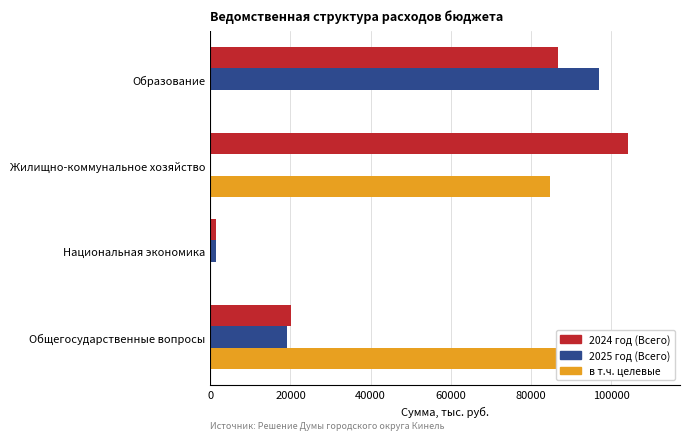

What is the highest value of the 2025 год (Всего) series?

96927